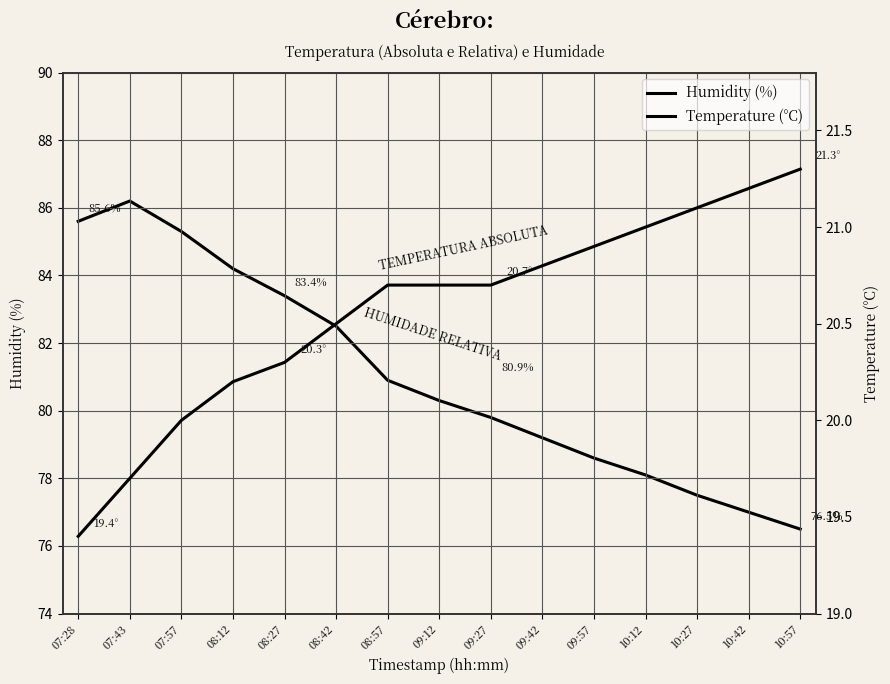

Between 09:27 and 09:42, which is larger?

09:27